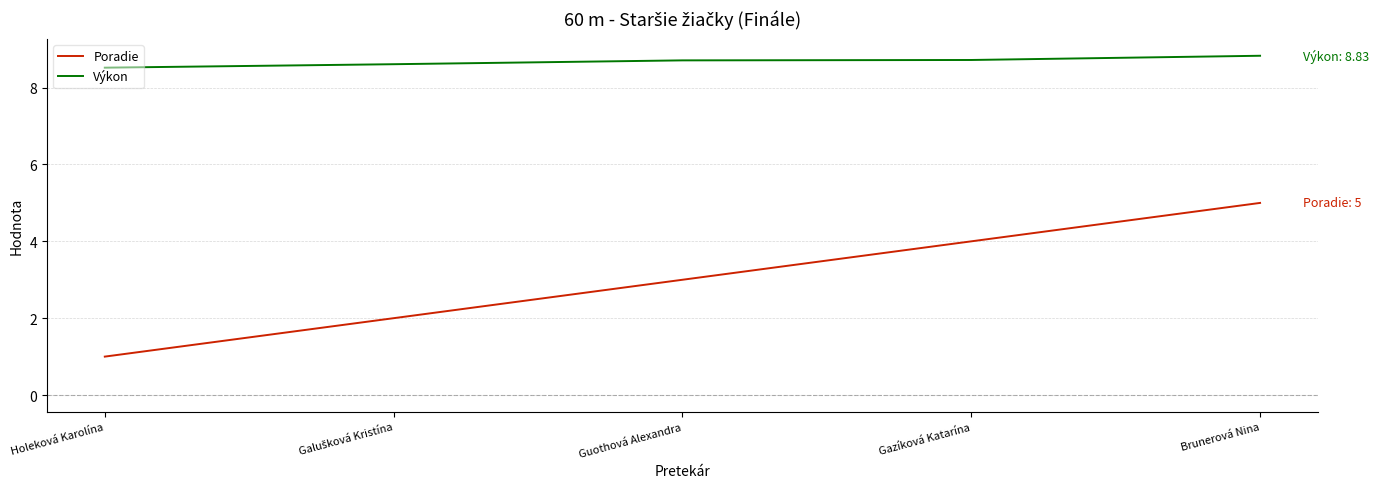

What is the average value of the Poradie series?

3.0